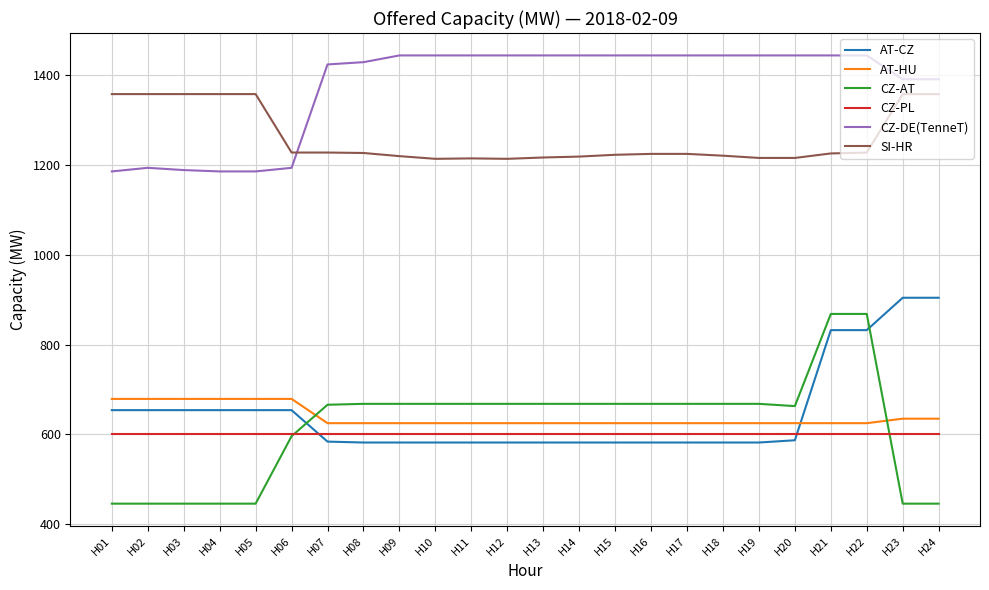

Which series has the largest total across all categories?

CZ-DE(TenneT)